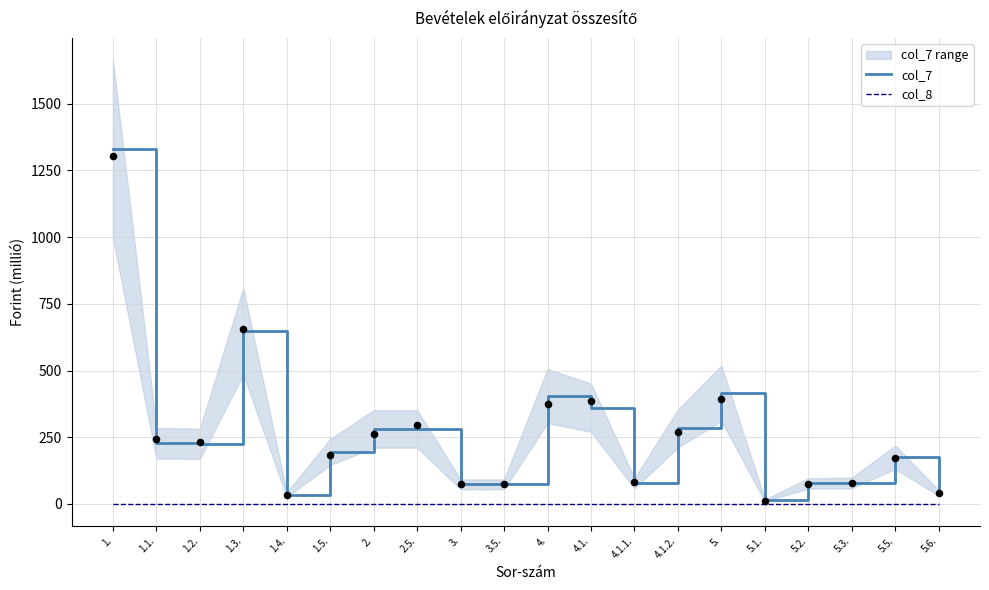

Which series reaches the minimum Y coordinate?

col_8